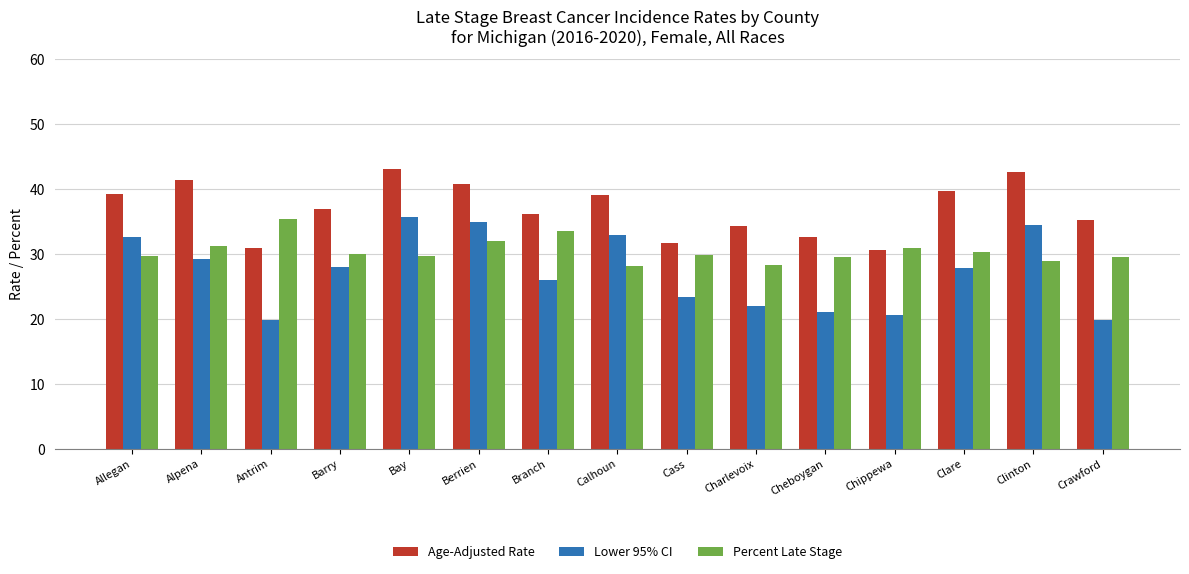

Rank the series by their average value, from highest to lowest.

Age-Adjusted Rate, Percent Late Stage, Lower 95% CI